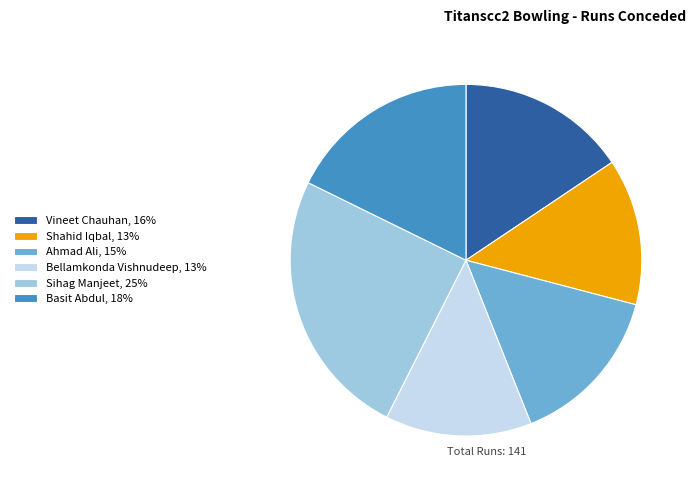

Does Vineet Chauhan represent more than half of the total?

No